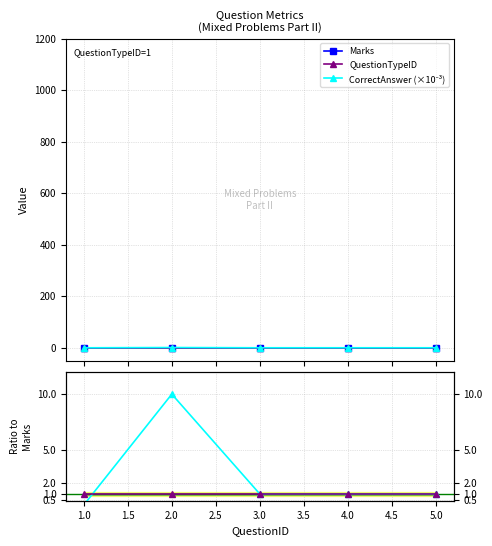

Rank the series at 3.0 from highest to lowest value.

Marks, QuestionTypeID, CorrectAnswer ratio, QuestionTypeID ratio, CorrectAnswer (×10⁻³)